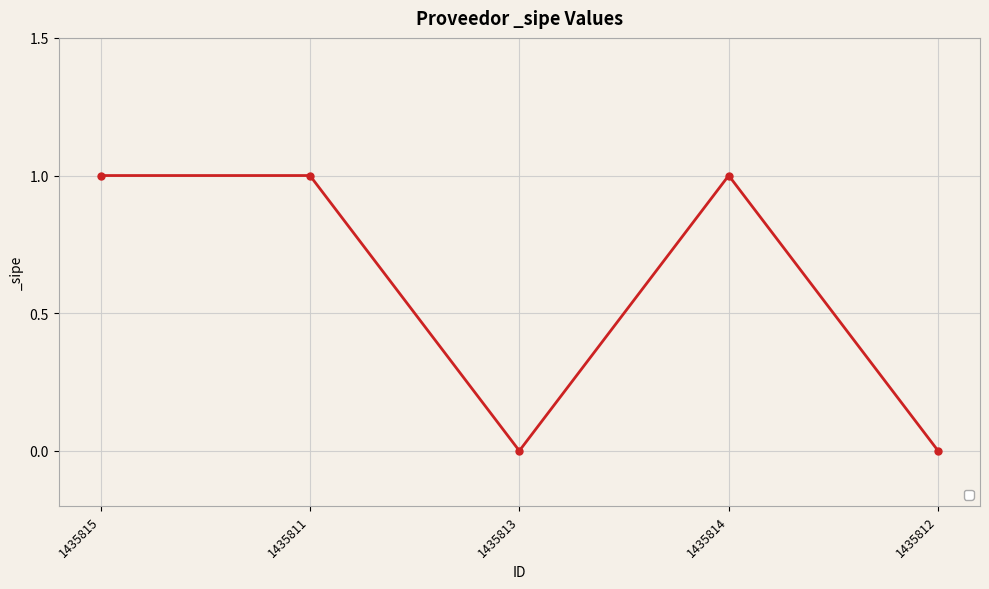

Which has a higher value, 1435815 or 1435812?

1435815